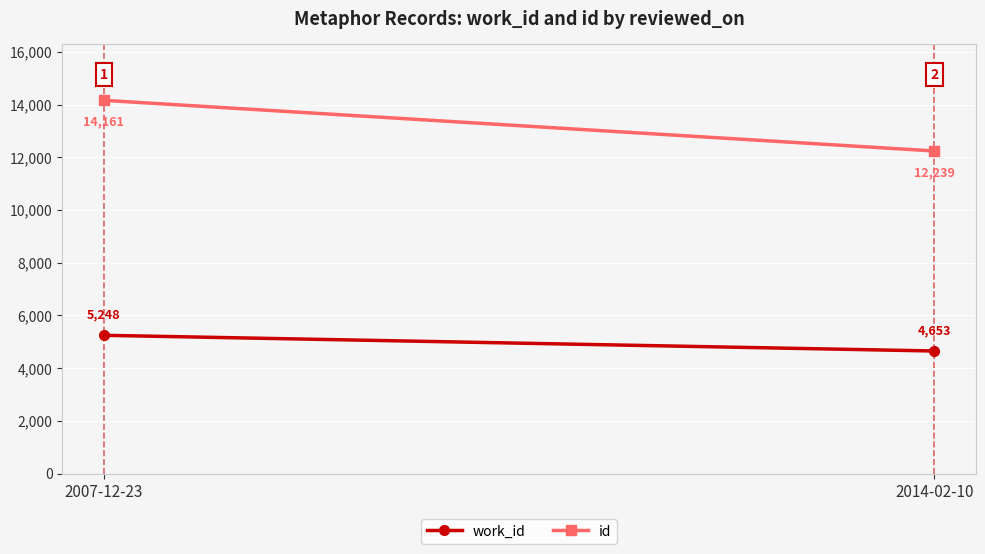

What is the difference between the work_id values at 2007-12-23 and 2014-02-10?

595